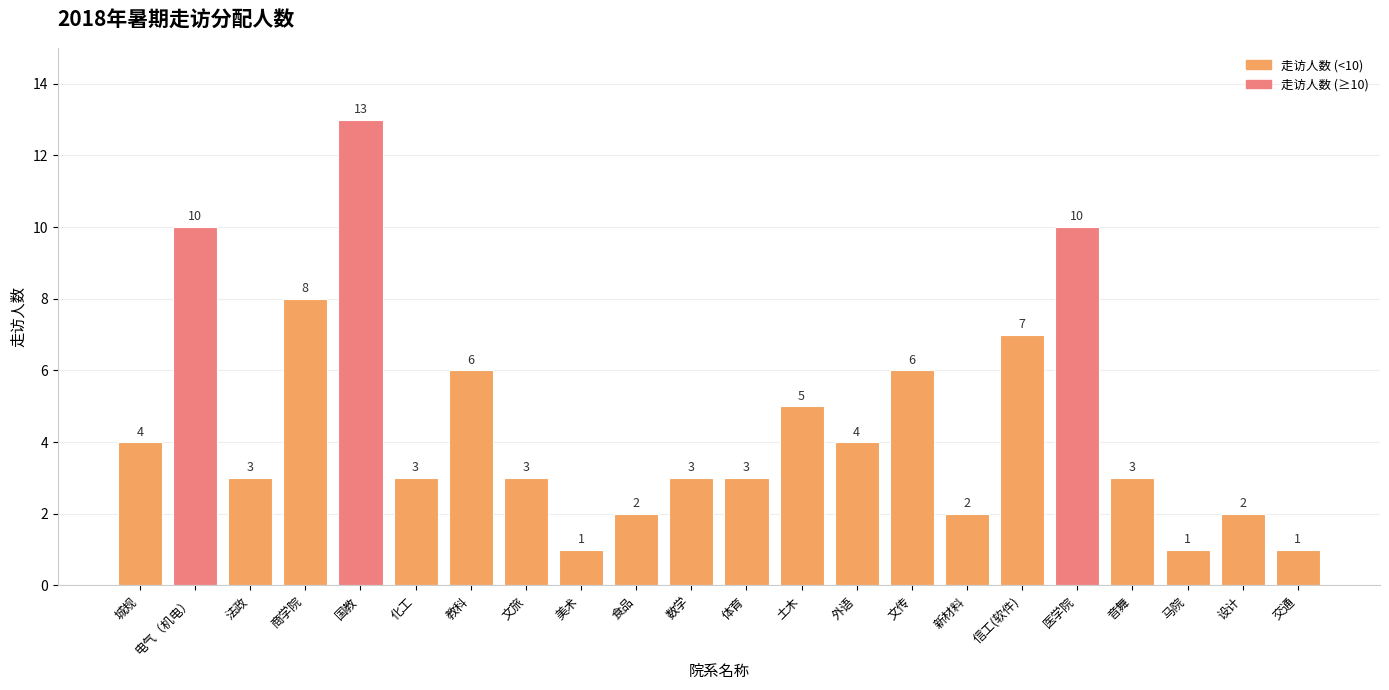

Reading right to left, transcribe all the data shown in this chart.

交通=1	设计=2	马院=1	音舞=3	医学院=10	信工(软件)=7	新材料=2	文传=6	外语=4	土木=5	体育=3	数学=3	食品=2	美术=1	文旅=3	教科=6	化工=3	国教=13	商学院=8	法政=3	电气（机电）=10	城规=4